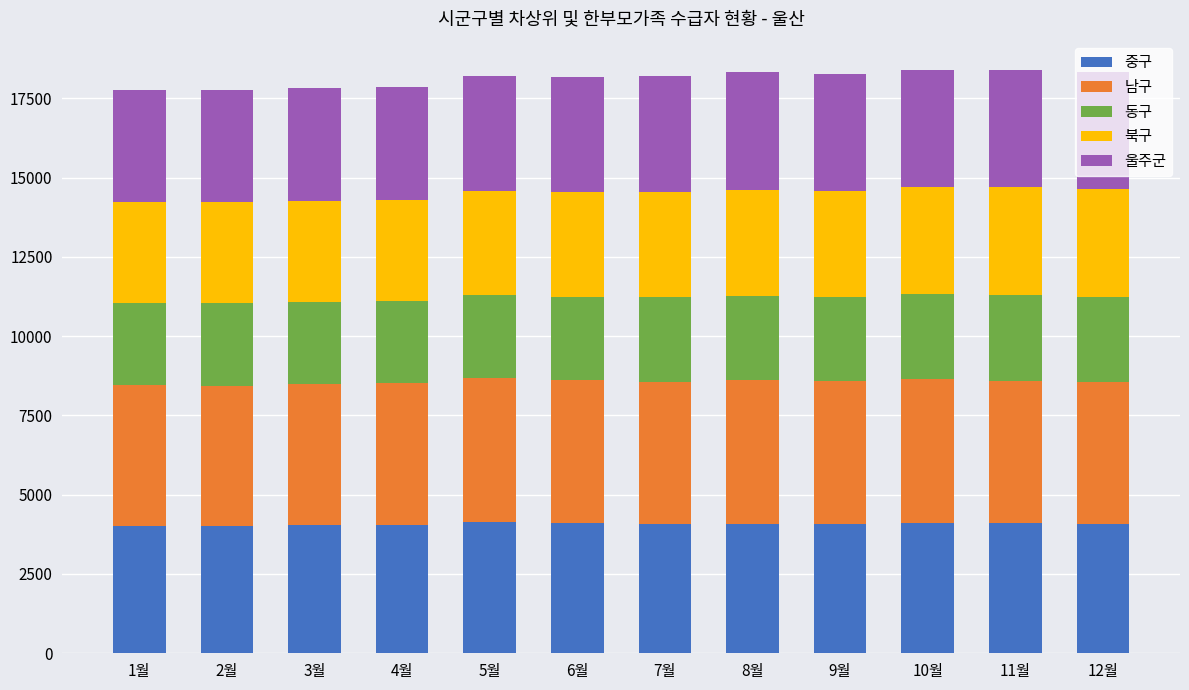

What is the total value across all series at 2월?

17766